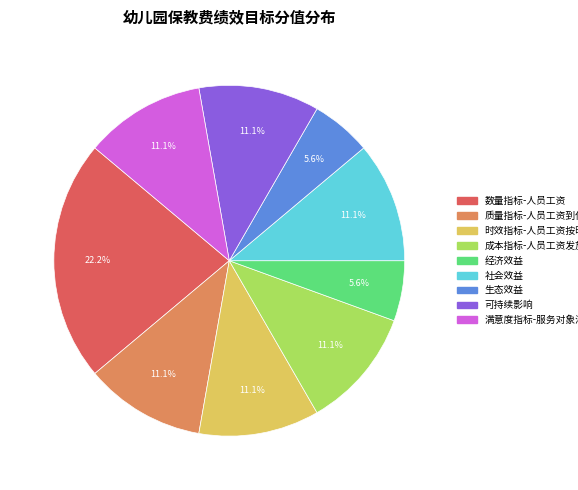

Does 社会效益 represent more than half of the total?

No